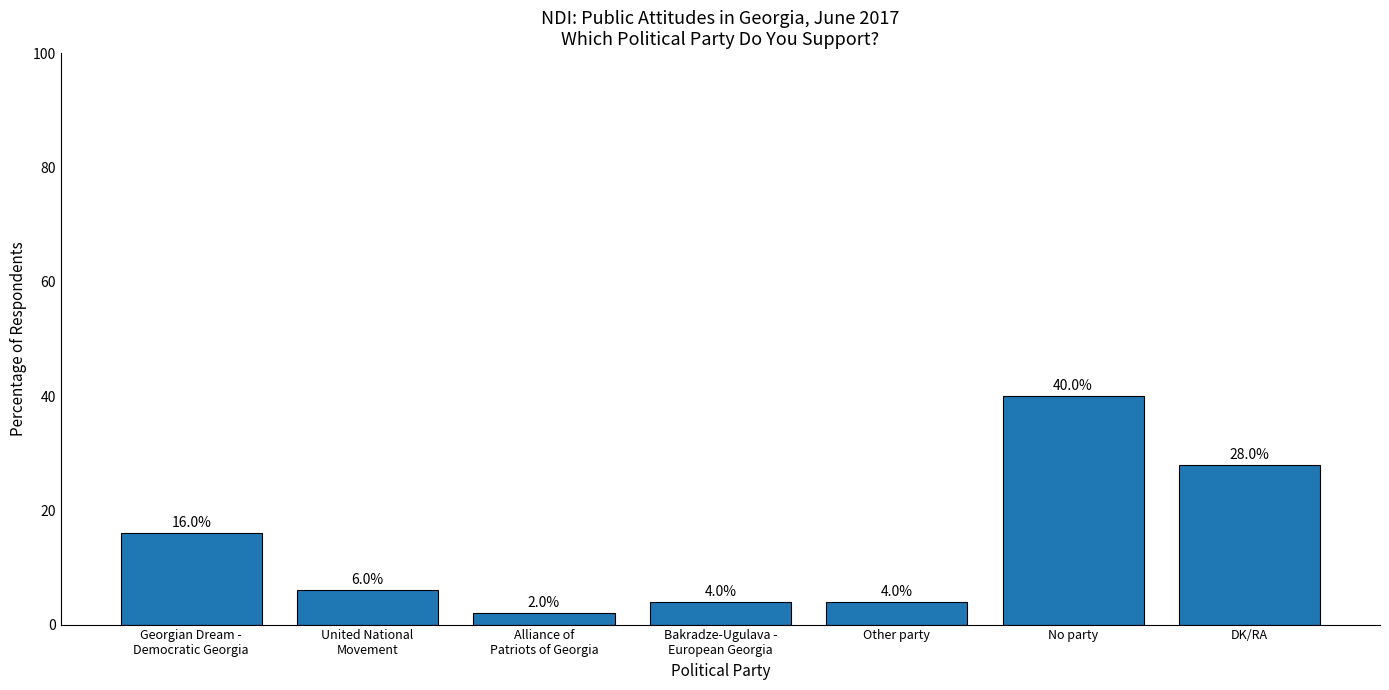

What is the approximate value at DK/RA?

28